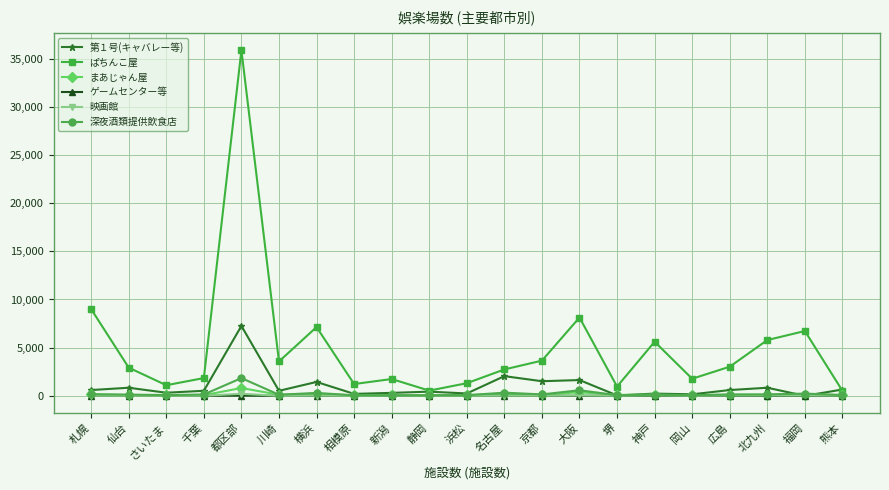

True or false: ぱちんこ屋 has more than 0 interior local peaks.

True